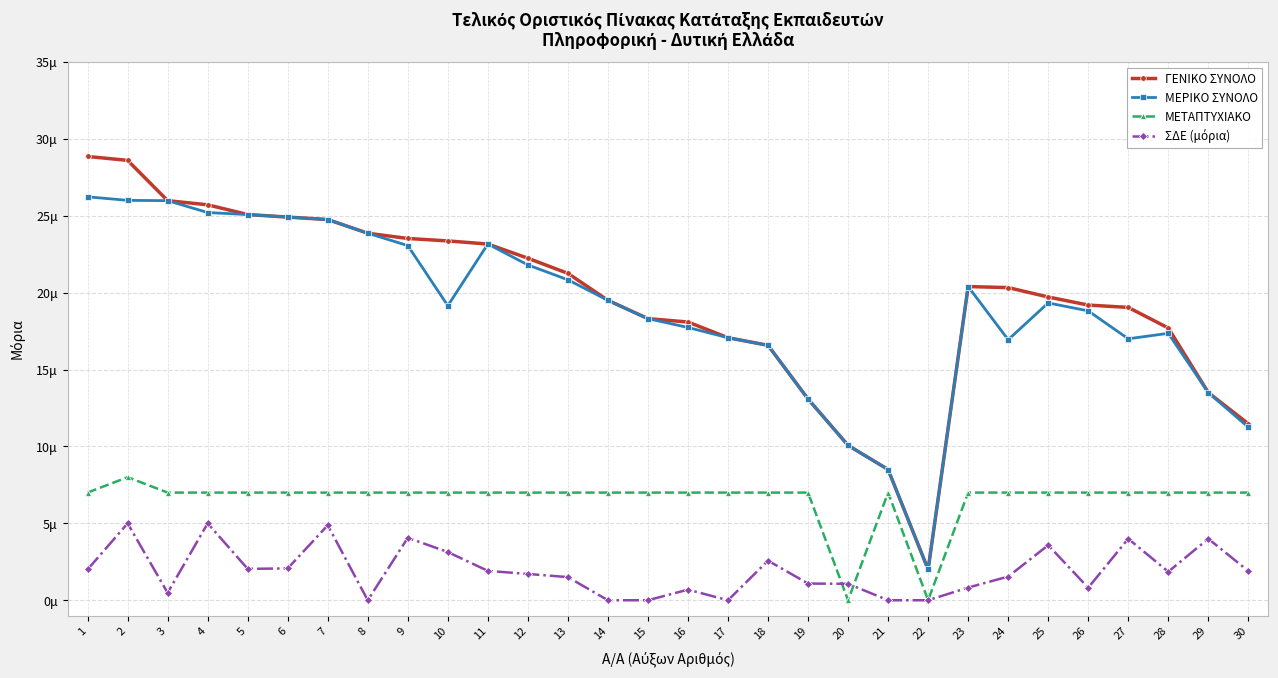

List the series in order of their peak value, highest first.

ΓΕΝΙΚΟ ΣΥΝΟΛΟ, ΜΕΡΙΚΟ ΣΥΝΟΛΟ, ΜΕΤΑΠΤΥΧΙΑΚΟ, ΣΔΕ (μόρια)